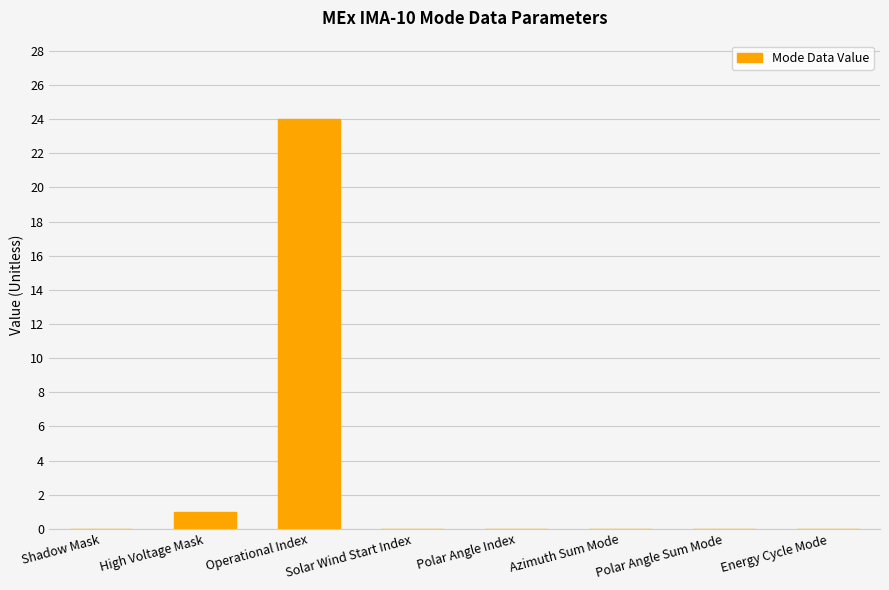

Reading left to right, extract all data points from this chart.

0	1	24	0	0	0	0	0